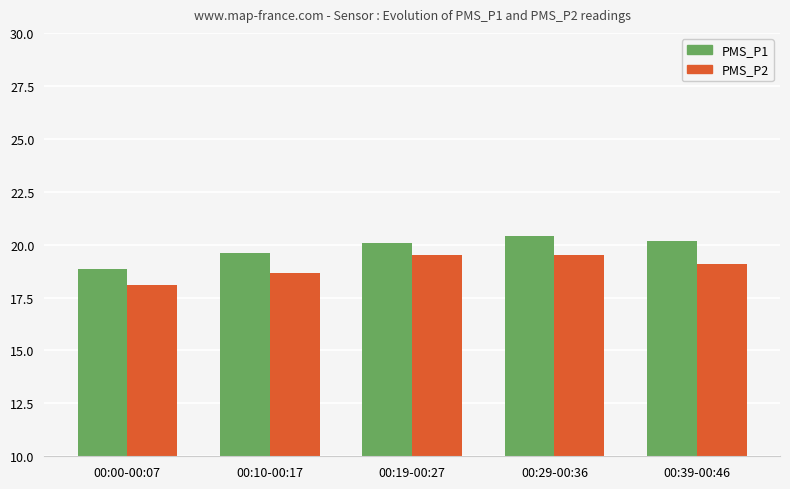

What position from the left is 00:19-00:27?

3